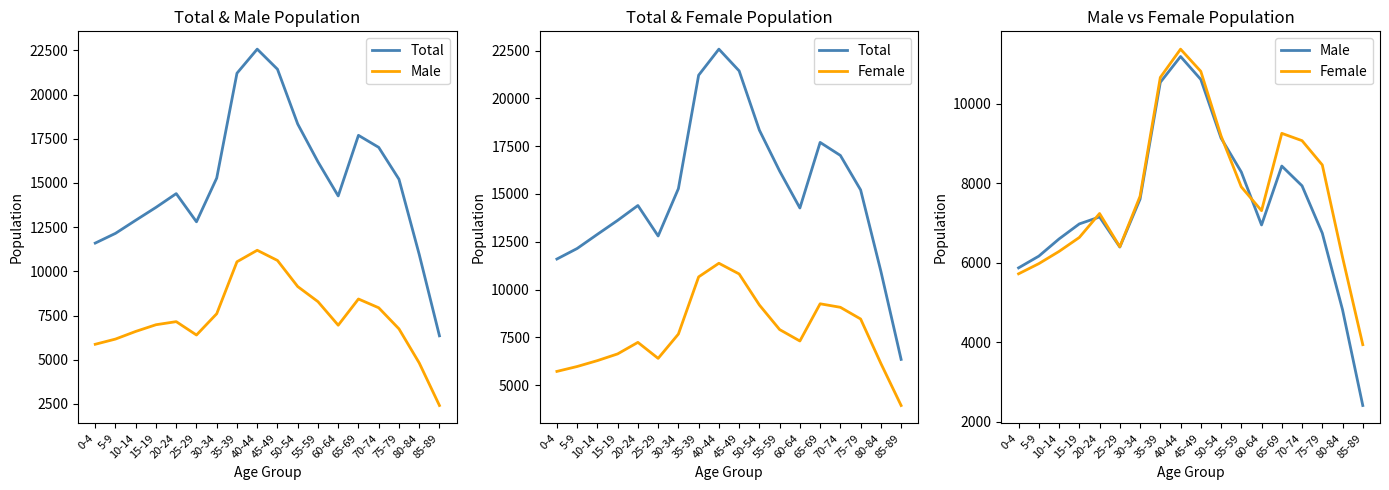

True or false: Female has more than 2 points higher than both neighbors.

True